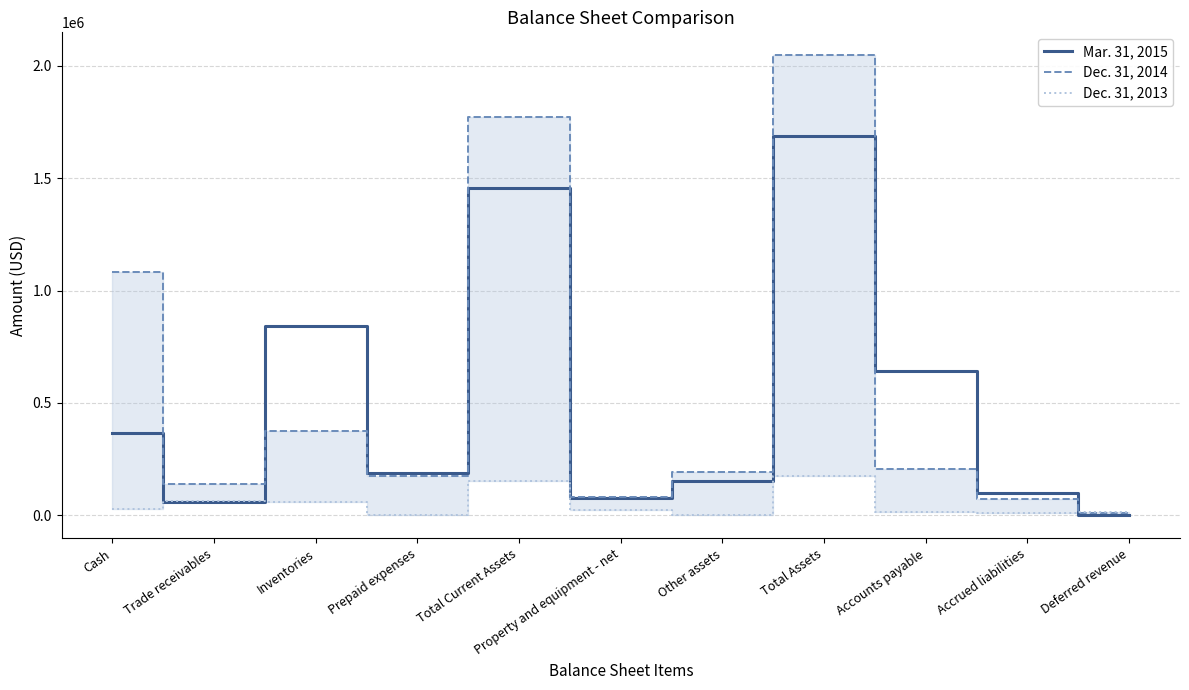

Is it true that Dec. 31, 2014 equals 550307 at Cash?

False